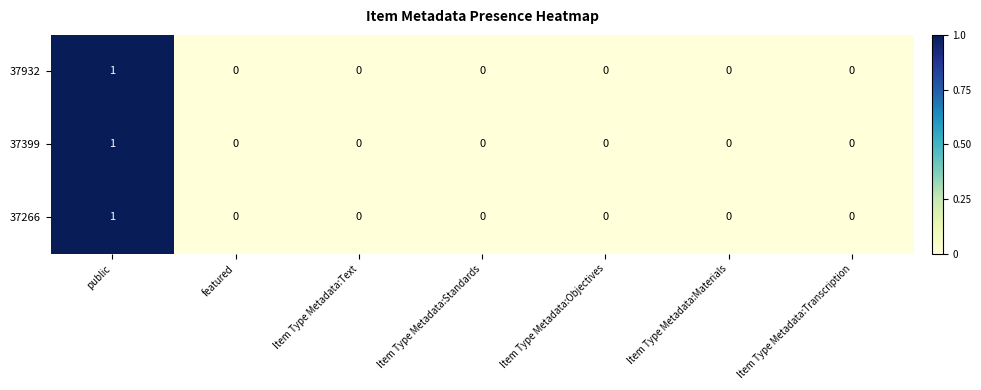

At which category is the sum across all series the highest?

public